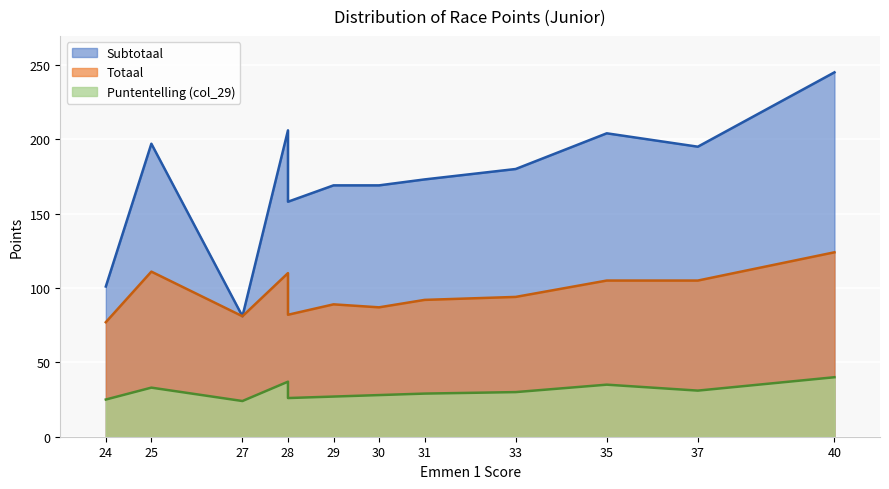

Does the chart display data point markers on the line(s)?

No